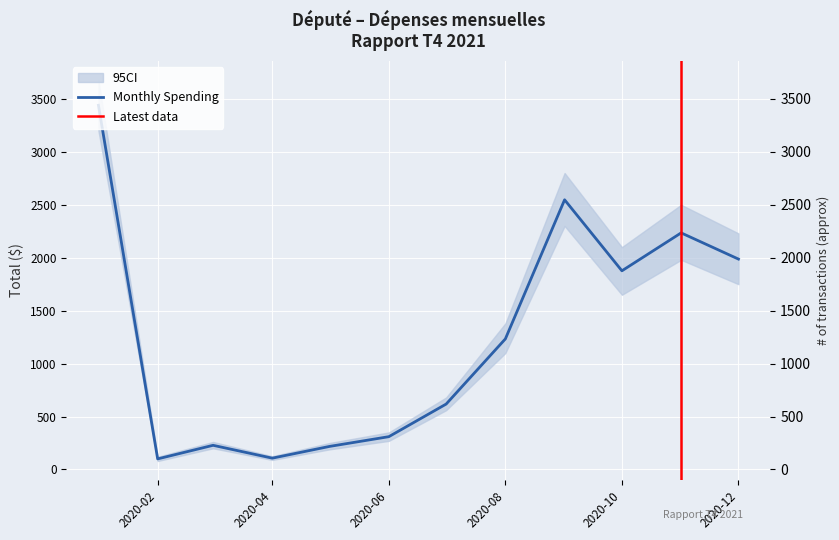

Approximately how many times larger is the value at 2020-03 compared to 2020-04?

2.1